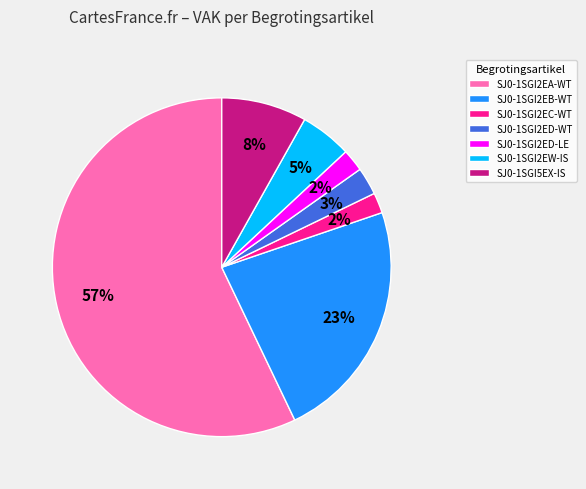

Which slice represents more than half of the pie?

SJ0-1SGI2EA-WT